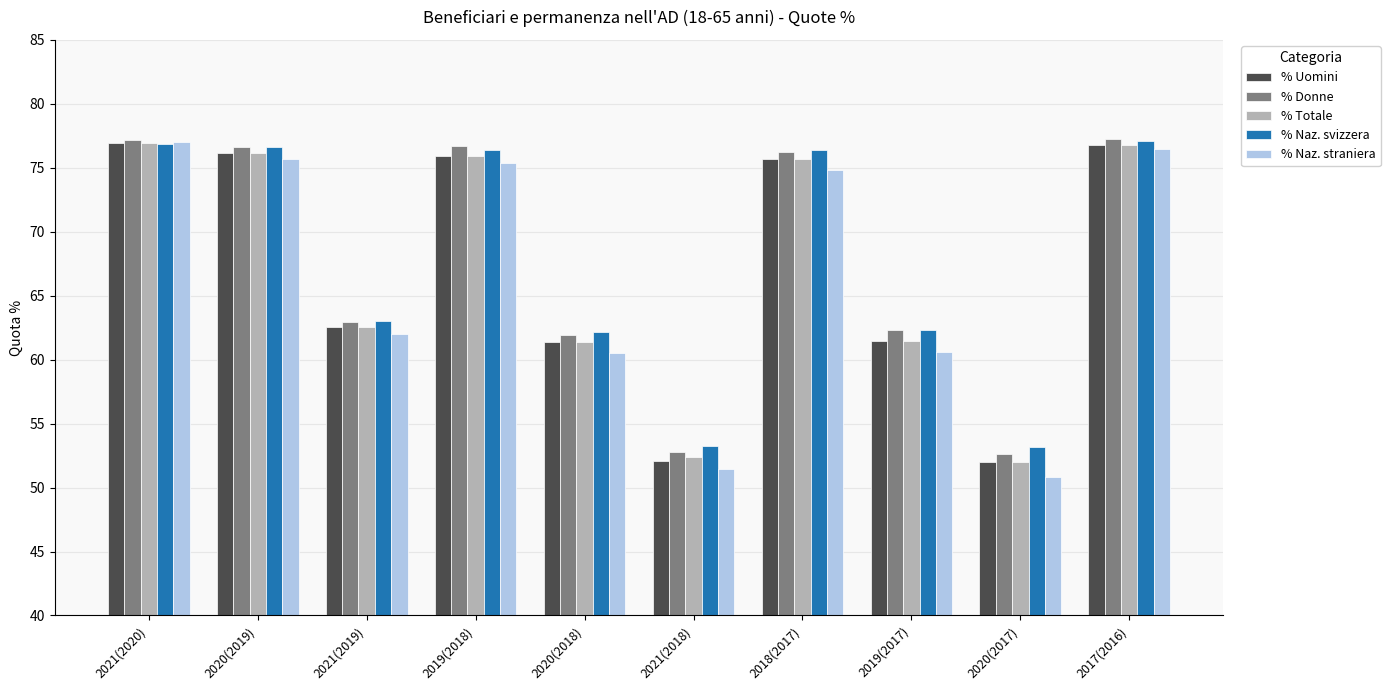

What is the sum of the % Naz. svizzera values at 2020(2019) and 2019(2018)?

153.0